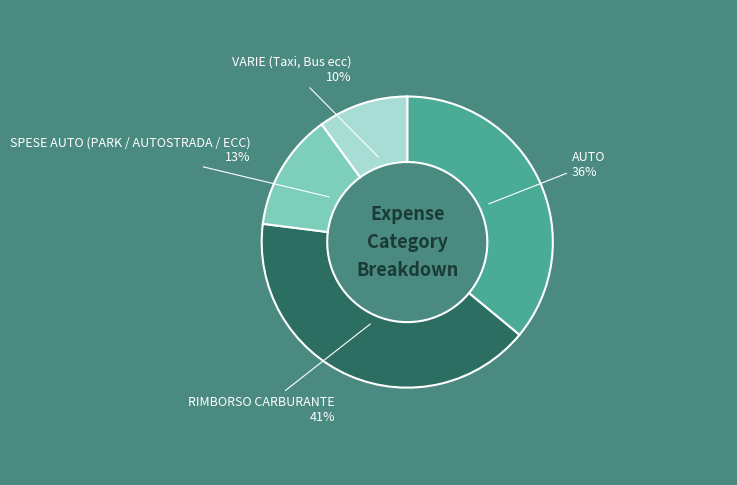

To the nearest percent, what is the difference between the largest and smallest slice percentages?

31%